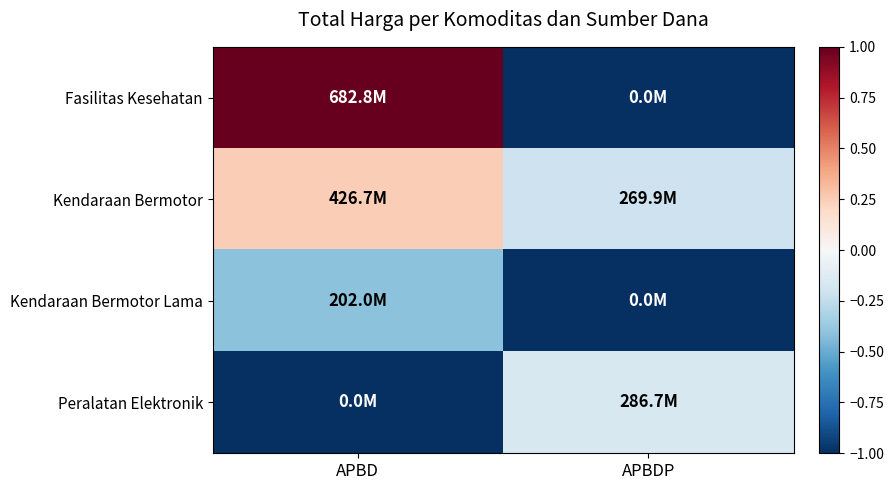

Reading left to right, extract all data points from this chart.

Fasilitas Kesehatan: APBD=1.0	APBDP=-1.0
Kendaraan Bermotor: APBD=0.2	APBDP=-0.2
Kendaraan Bermotor Lama: APBD=-0.4	APBDP=-1.0
Peralatan Elektronik: APBD=-1.0	APBDP=-0.2